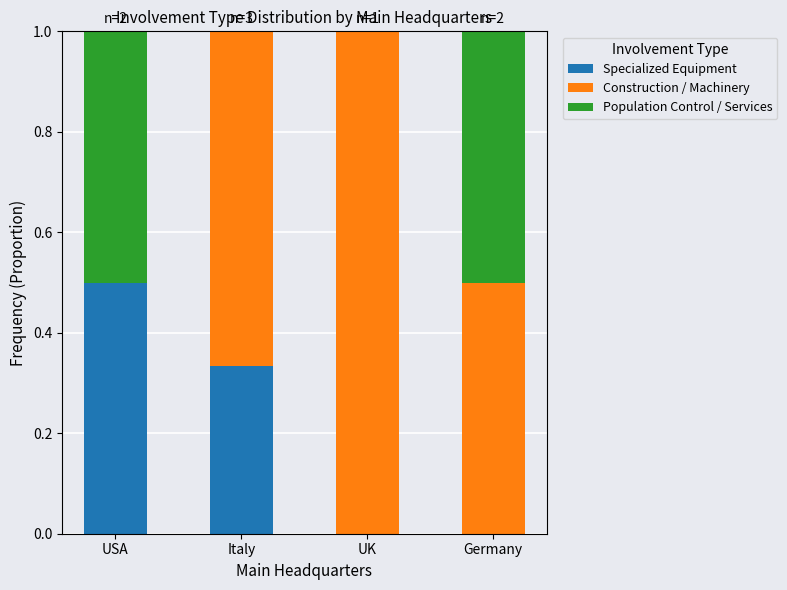

What is the total value across all series at Italy?

1.0